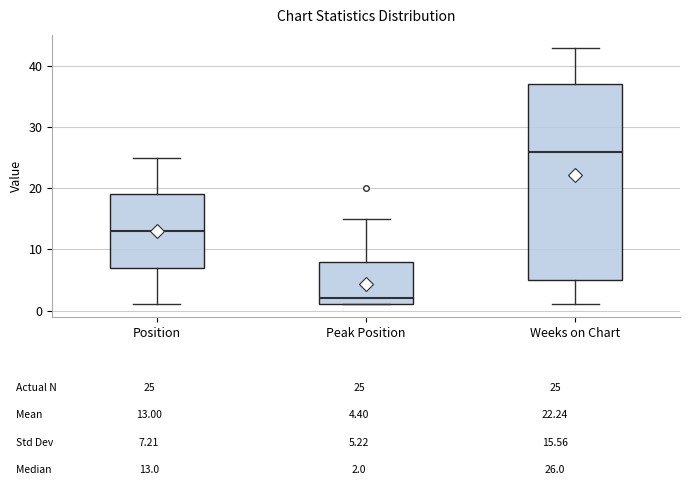

Reading left to right, read every box against the y-axis: the position of its median line, the range the box covers, and the ends of its whiskers. The values are not printed on the chart, so give them approximately, as read against the axis.

Position: median 13, box 7 to 19, whiskers 1 to 25
Peak Position: median 2, box 1 to 8, whiskers 1 to 15
Weeks on Chart: median 26, box 5 to 37, whiskers 1 to 43